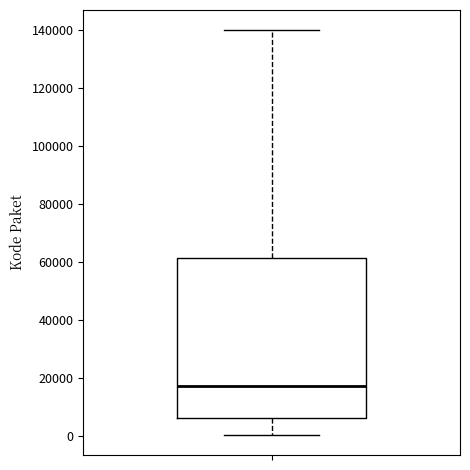

Read this box plot against the y-axis: the position of the median line, the range covered by the box, and the ends of both whiskers. The values are not printed on the chart, so give them approximately, as read against the axis.

median 18000, box 6000 to 62000, whiskers 0 to 140000